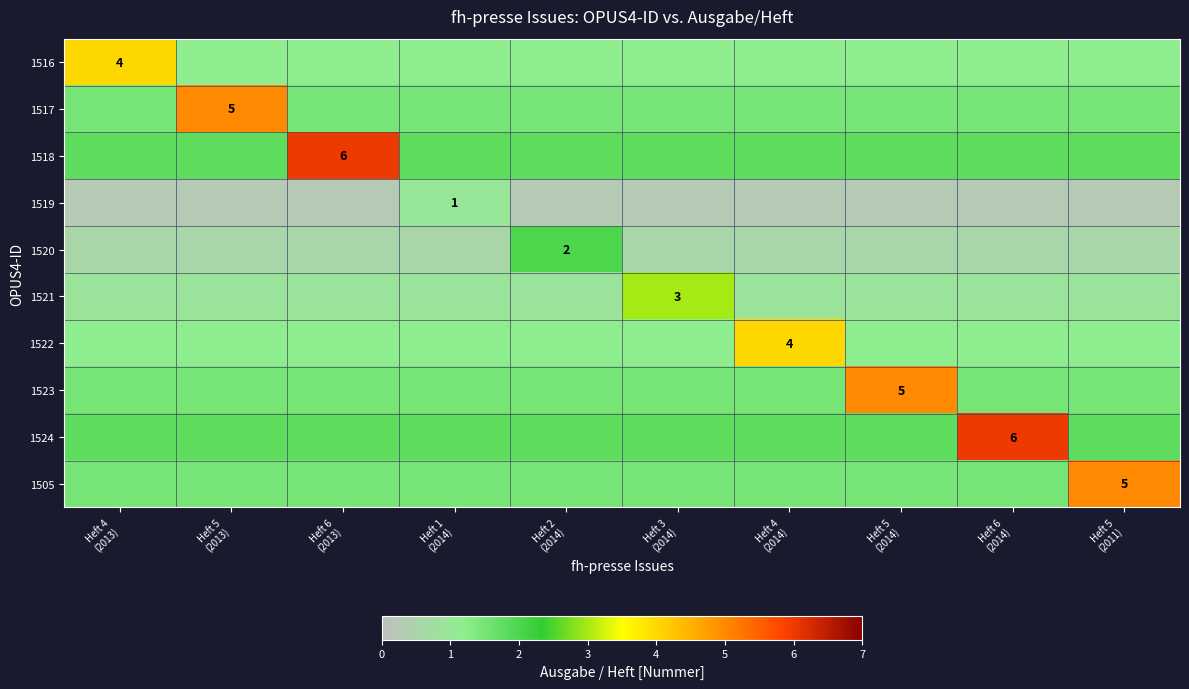

What is the spread (max minus min) of values at Heft 1
(2014)?

1.2